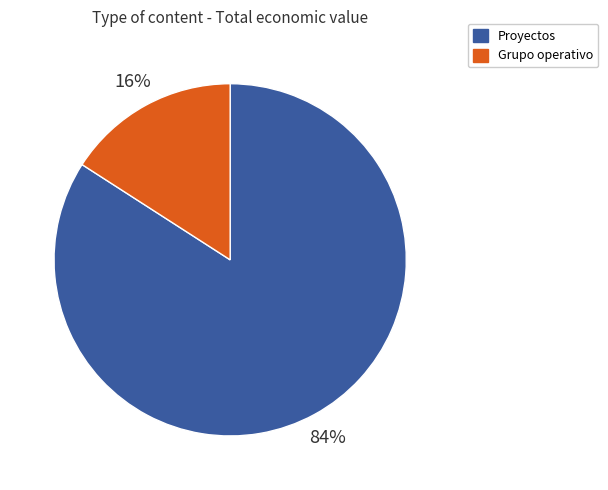

Is there a majority slice in this chart?

Yes